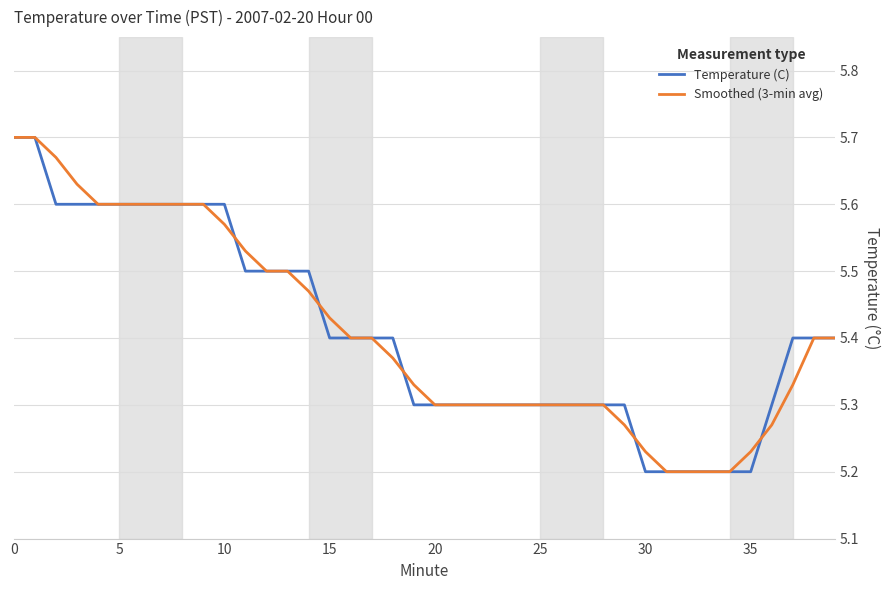

Rank the series by their average value, from lowest to highest.

Temperature (C), Smoothed (3-min avg)